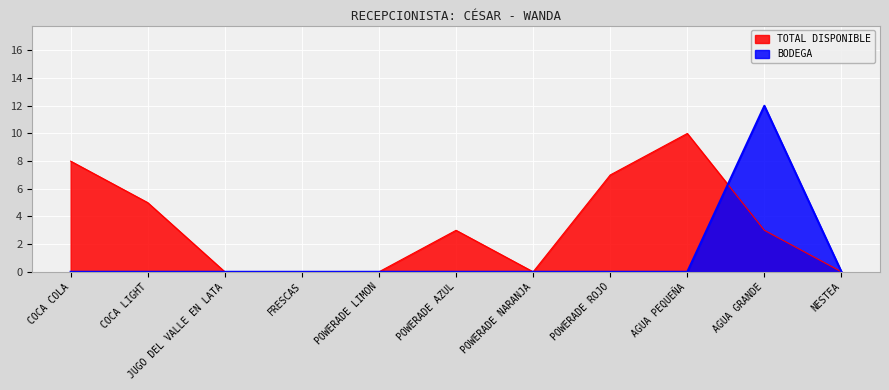

Between AGUA PEQUEÑA and JUGO DEL VALLE EN LATA, which is larger?

AGUA PEQUEÑA